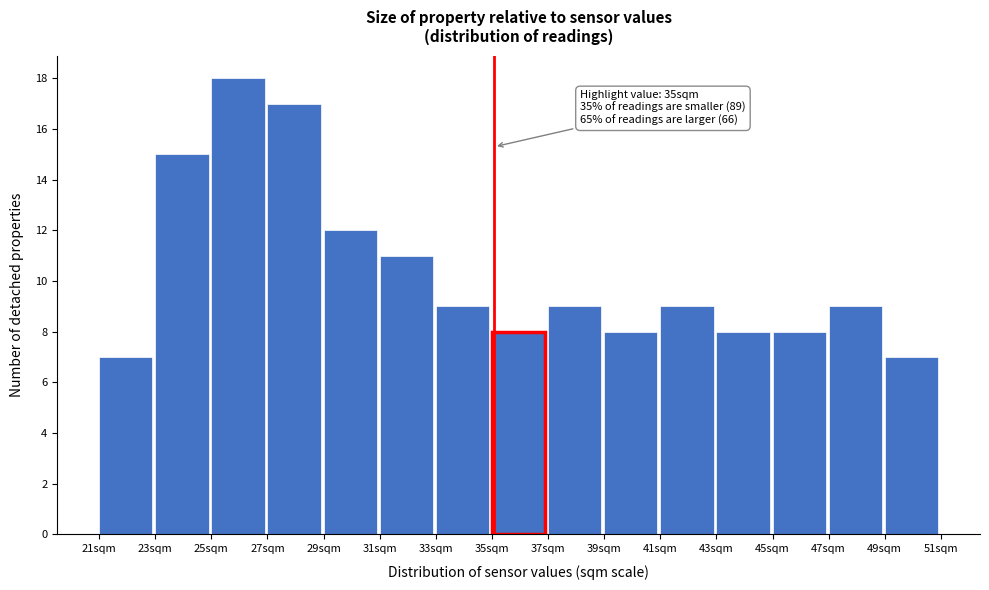

Reading left to right, what are all the values shown in this chart?

7	15	18	17	12	11	9	8	9	8	9	8	8	9	7